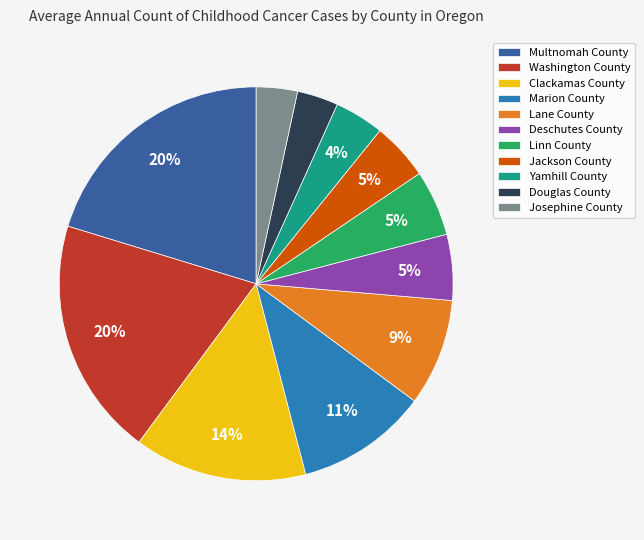

True or false: Lane County accounts for 20% of the total.

False